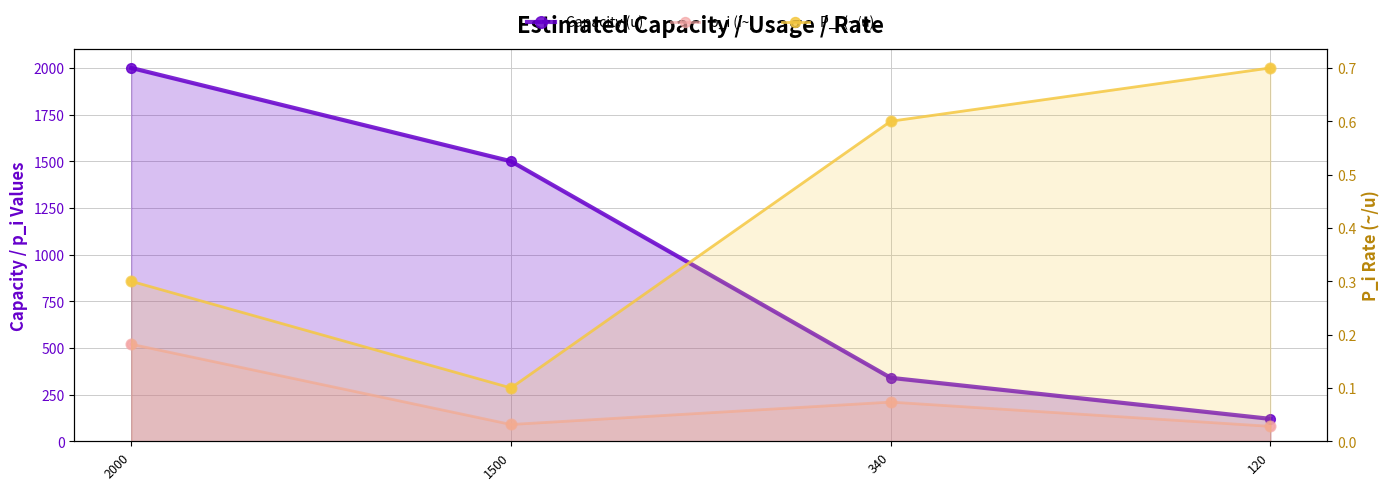

Which series contains the lowest Y value?

P_i (~/u)